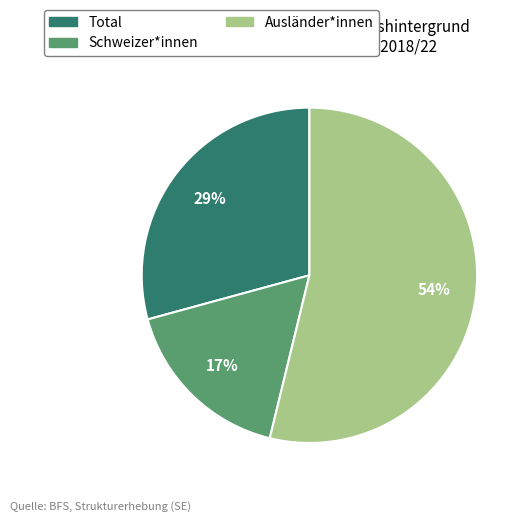

Which has a higher value, Schweizer*innen or Total?

Total